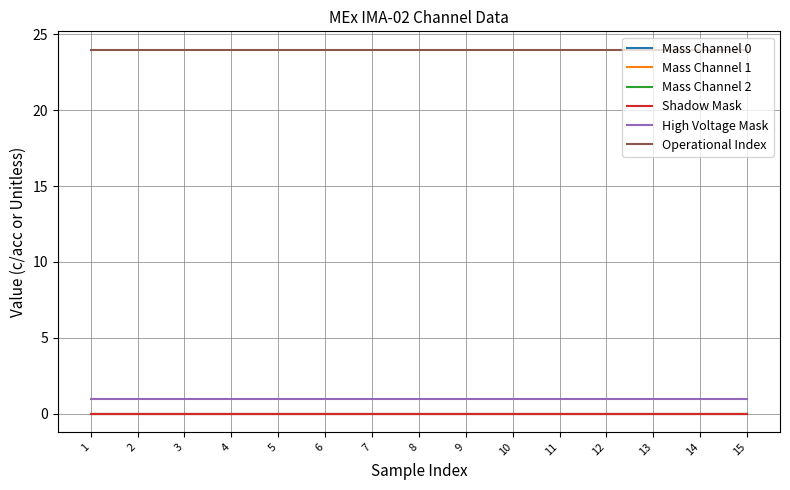

What is the total value across all series at 1?

25